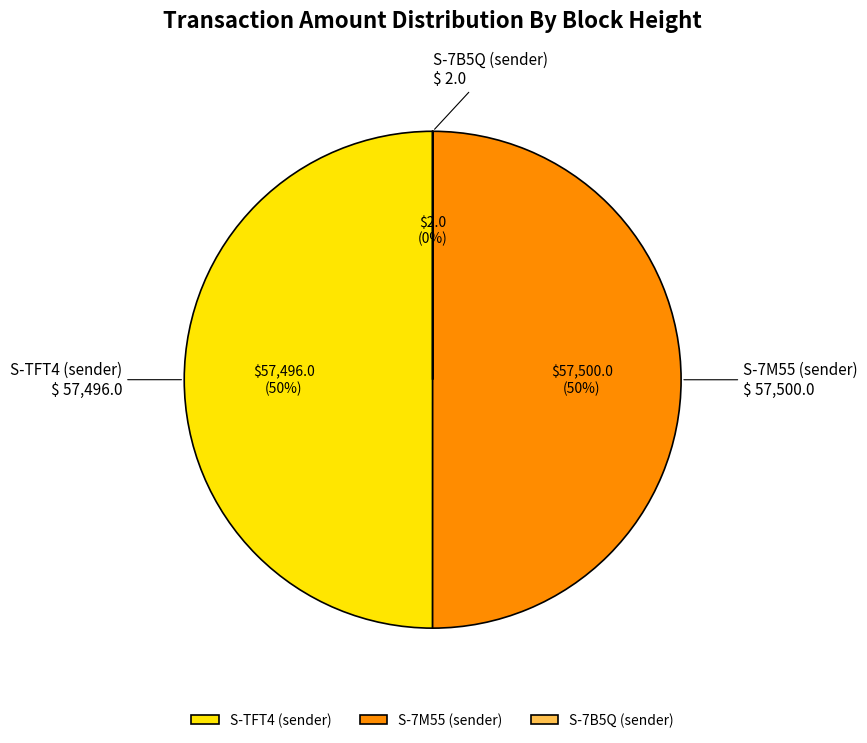

To the nearest percent, what is the combined percentage of S-7M55 (sender) and S-TFT4 (sender)?

100%